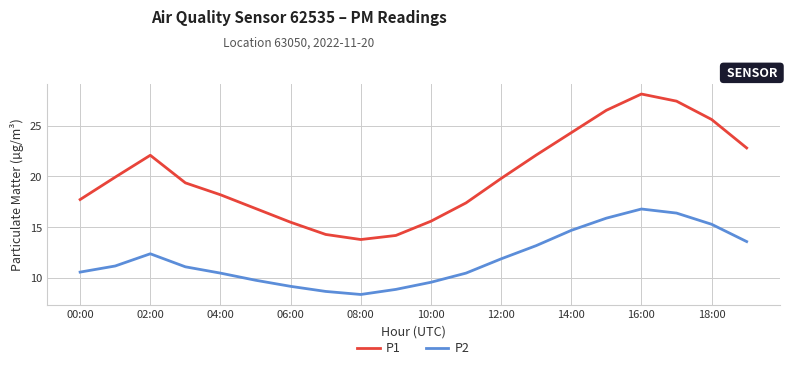

What is the highest value of the P1 series?

28.1